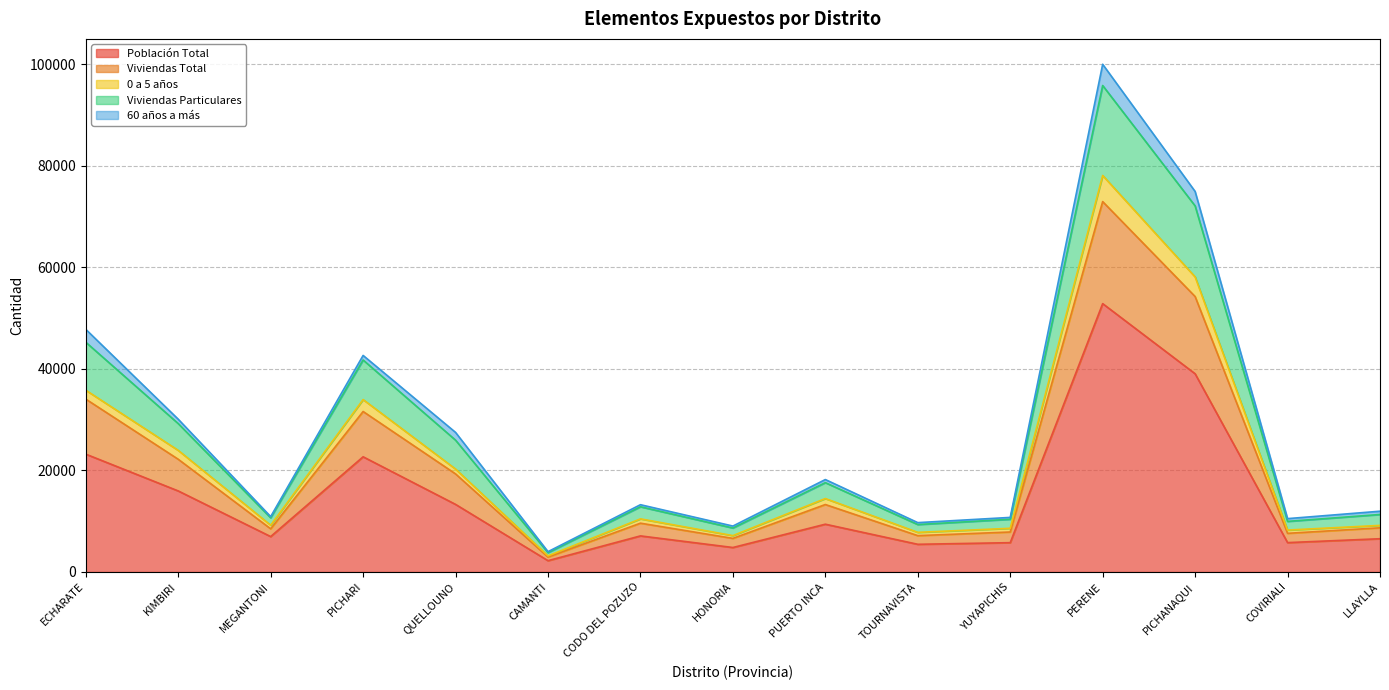

What is the sum of the Población Total values at LLAYLLA and YUYAPICHIS?

12313